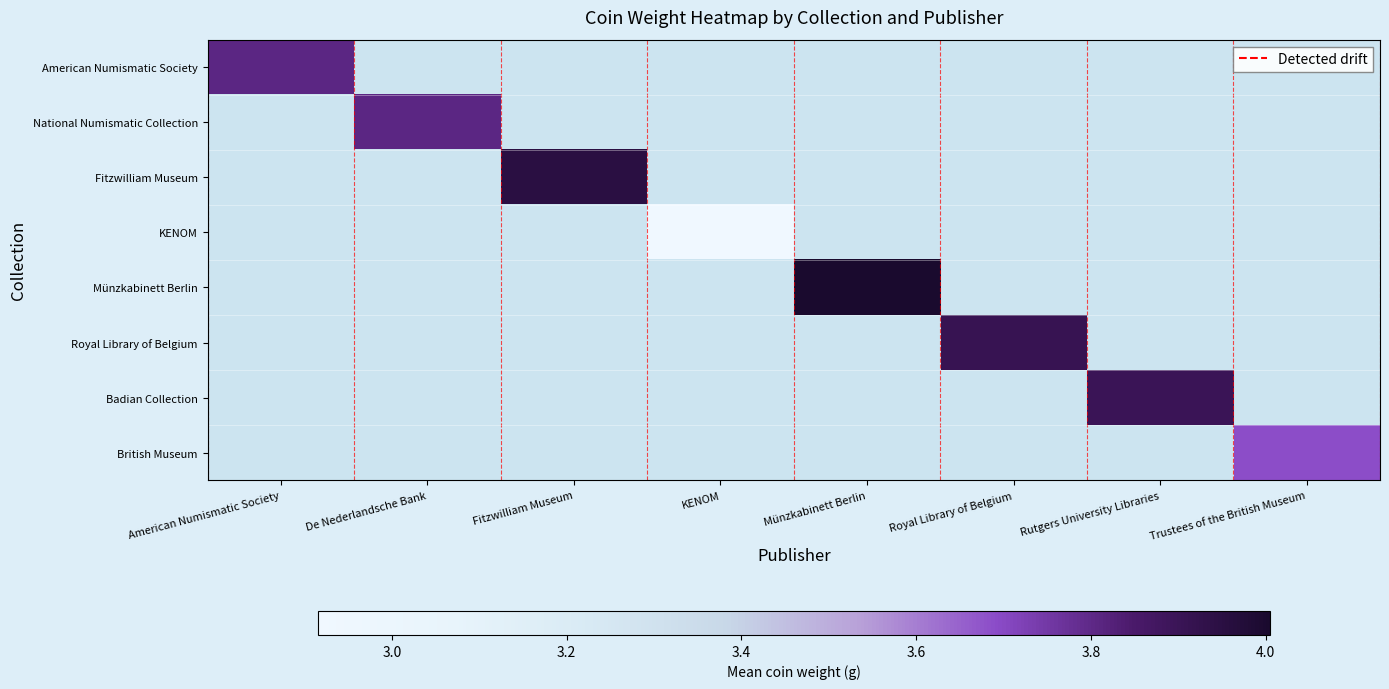

The KENOM series shows 2.0 at KENOM. True or false?

False